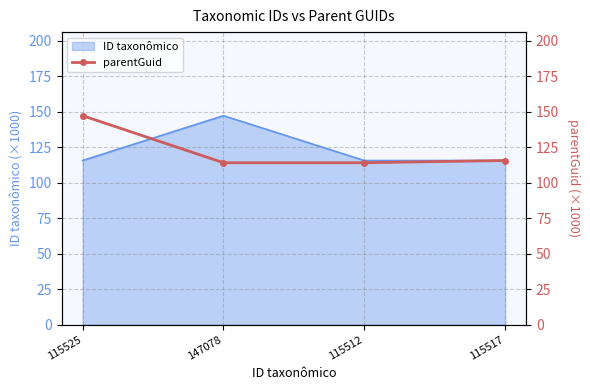

True or false: ID taxonômico has a value of 115.5 at 115517.

True